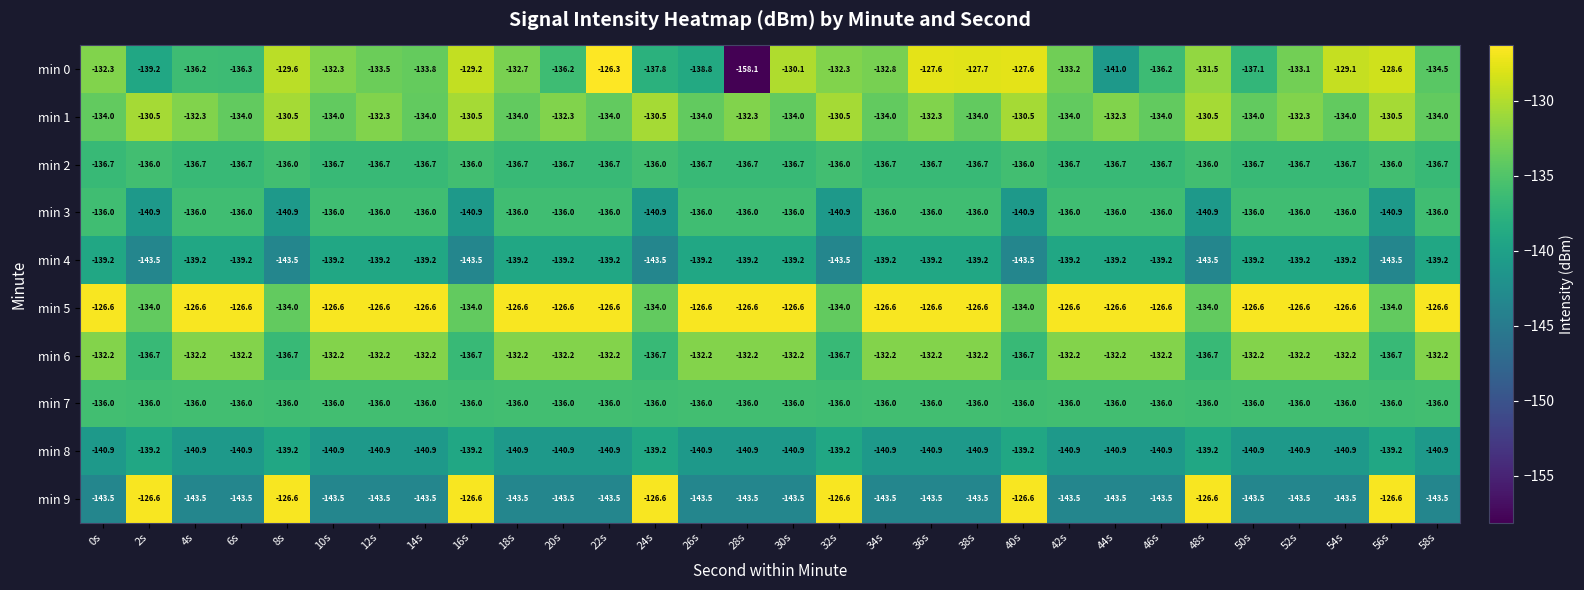

What is the total value across all series at 38s?

-1352.8